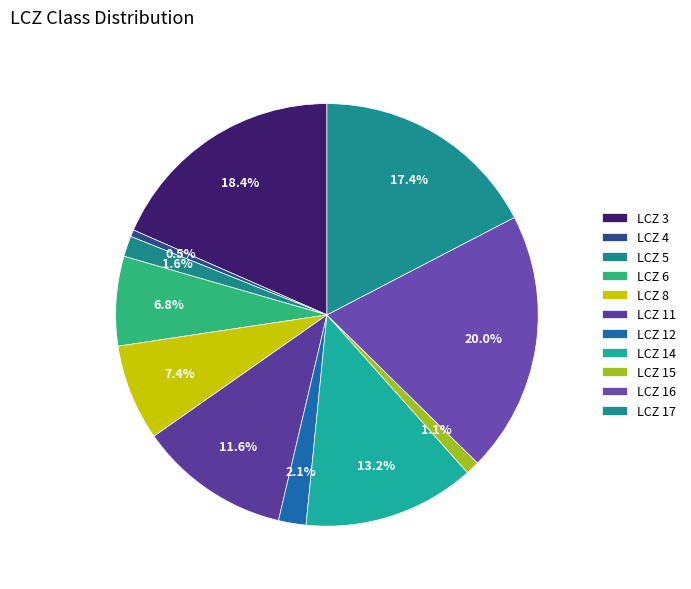

What is the smallest slice in the pie chart?

4